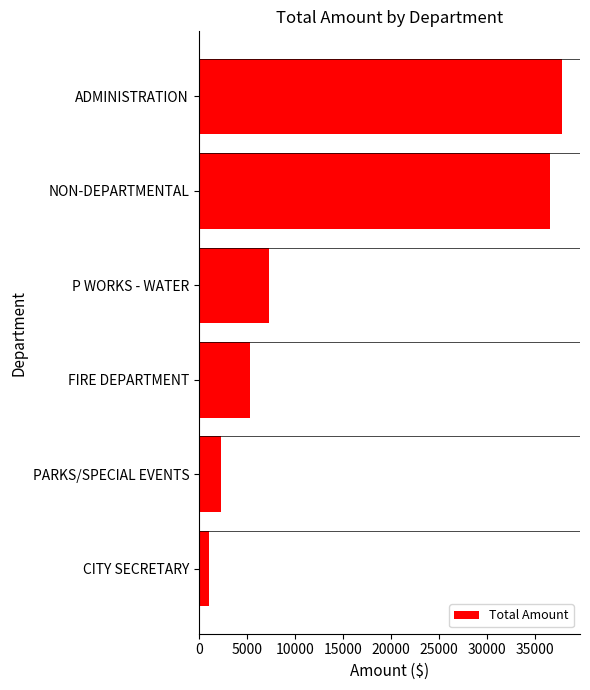

How many series are shown in this chart?

1